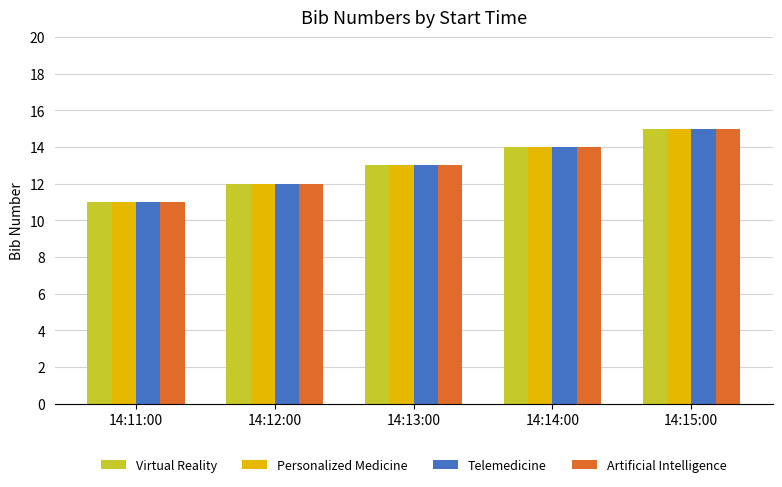

What value does the Telemedicine series have at 14:11:00?

11